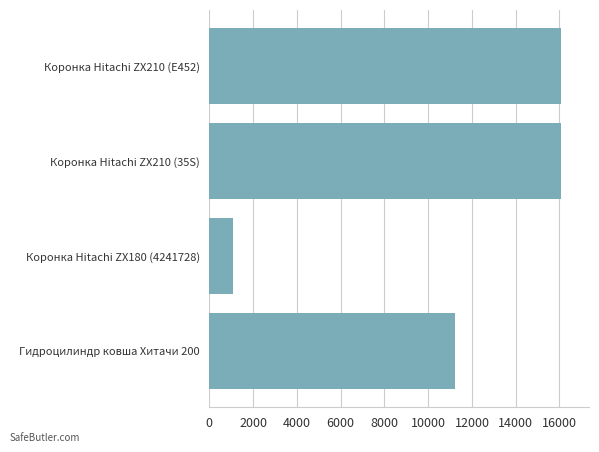

At which label is the value closest to 8583?

Гидроцилиндр ковша Хитачи 200